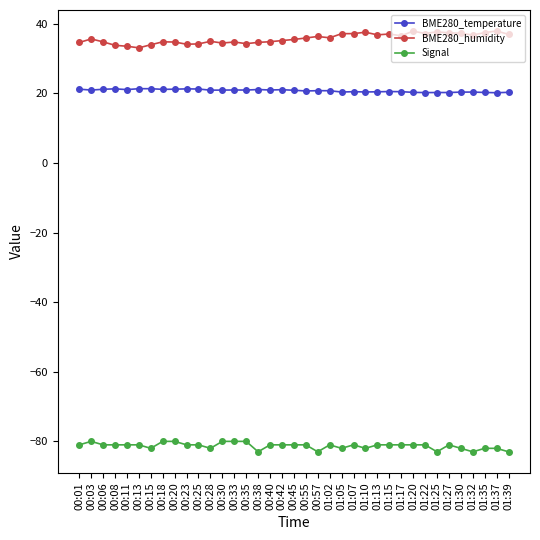

Count the number of categories in the chart.

37